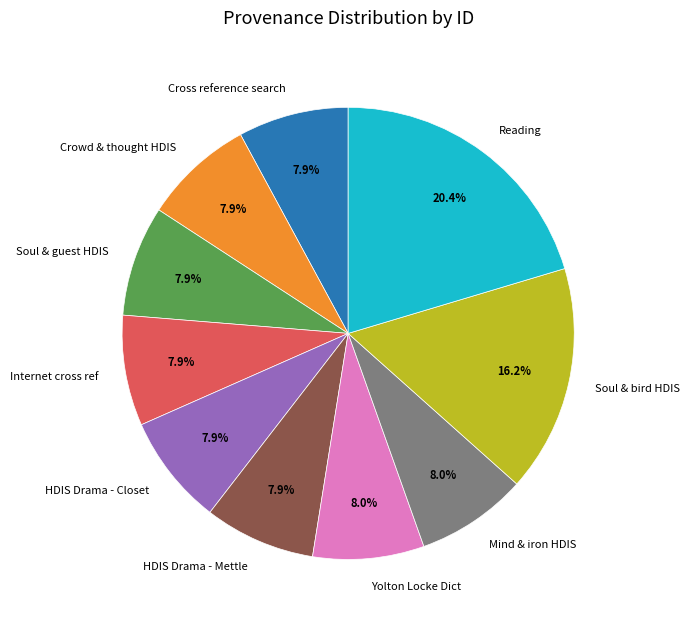

What percentage is NOT represented by Soul & bird HDIS?

83.8%